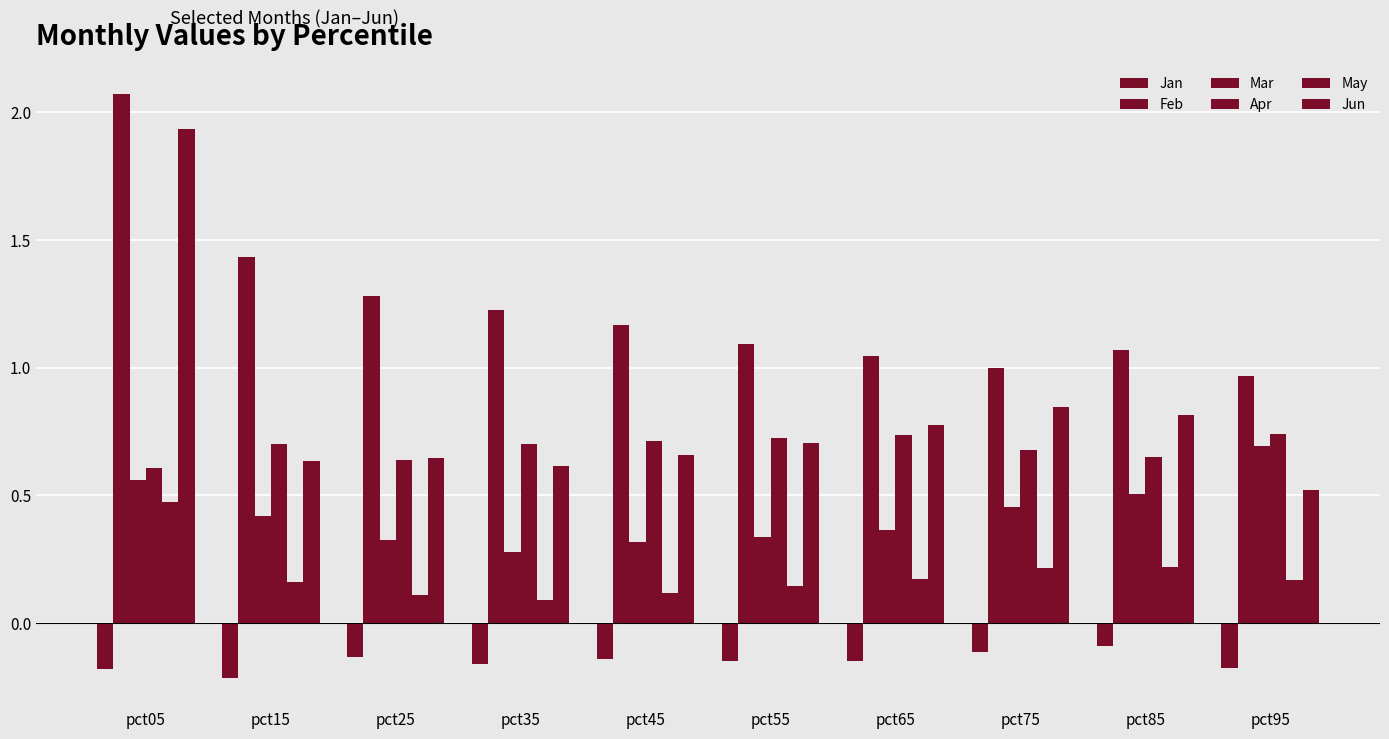

What is the total value across all series at pct05?

5.5